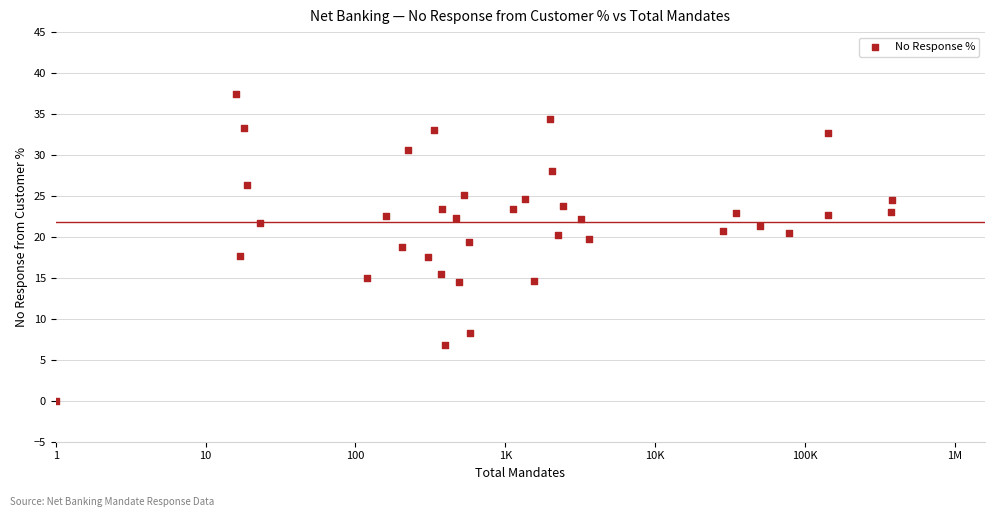

What is the range of Y values (max minus min)?

37.5